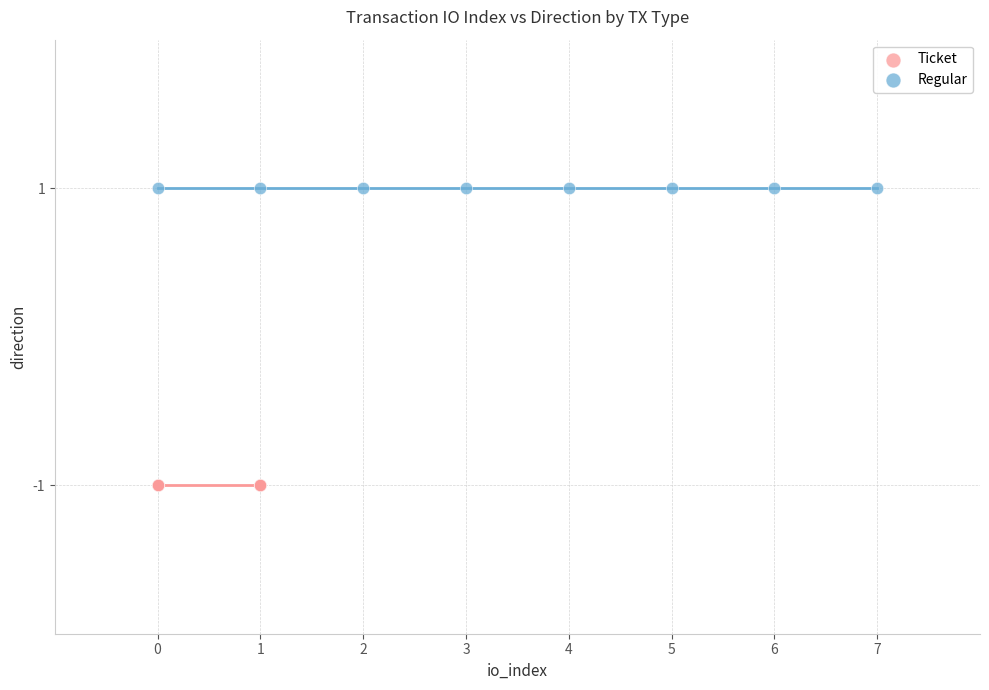

Which series reaches the maximum Y coordinate?

Regular